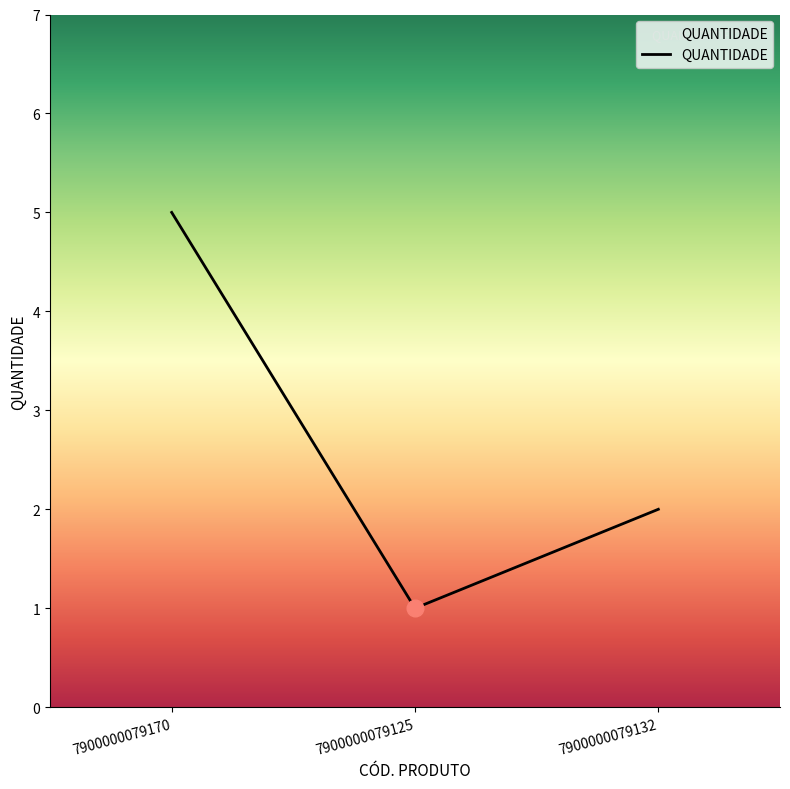

Is it true that the value at 7900000079170 is 5?

True